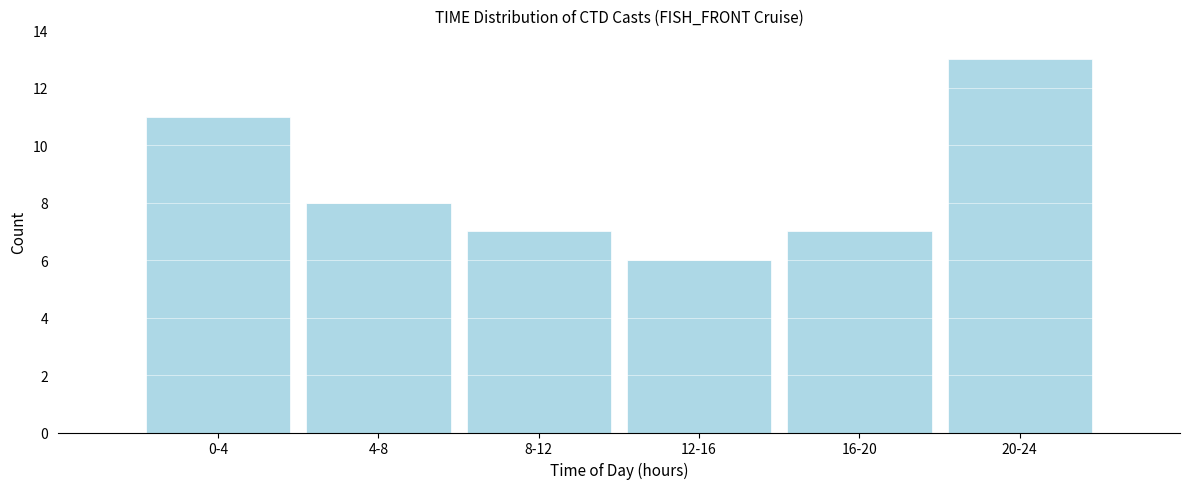

Reading right to left, what are all the values shown in this chart?

20-24=13	16-20=7	12-16=6	8-12=7	4-8=8	0-4=11